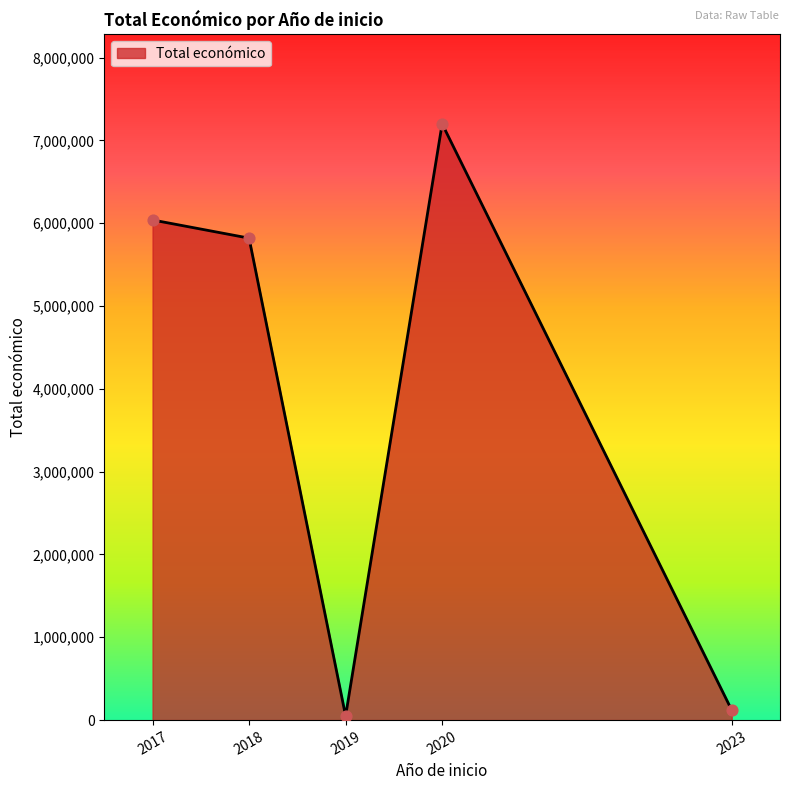

Between 2018 and 2017, which is larger?

2017